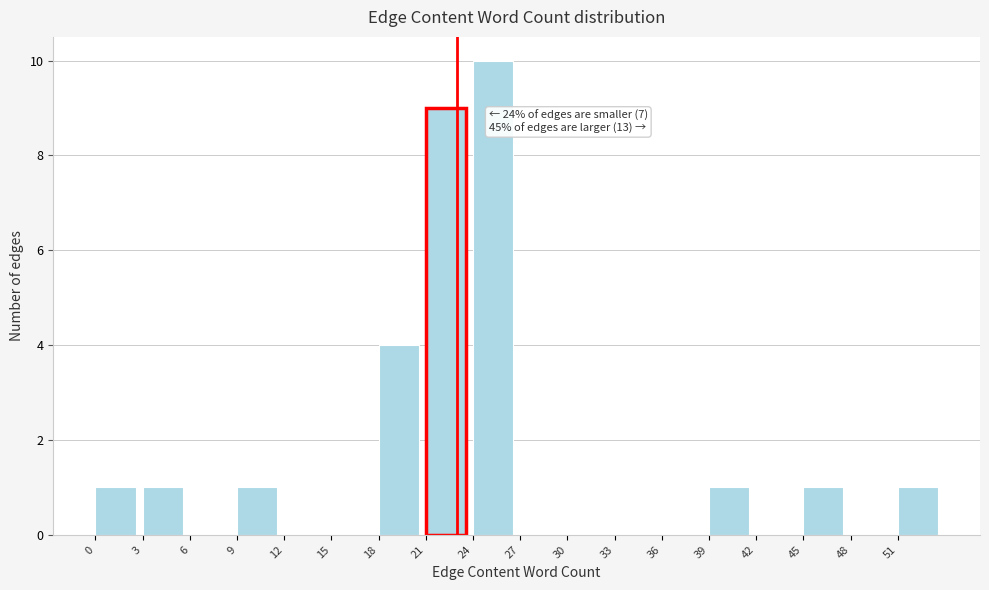

Over which range of the x-axis is the bar tallest?

24 to 27